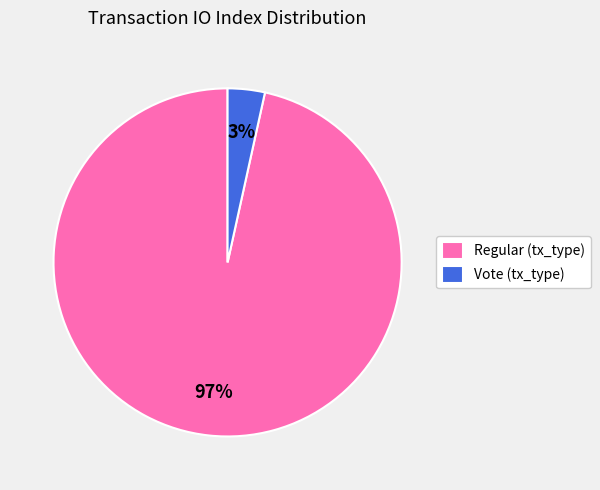

Between Regular (tx_type) and Vote (tx_type), which is larger?

Regular (tx_type)